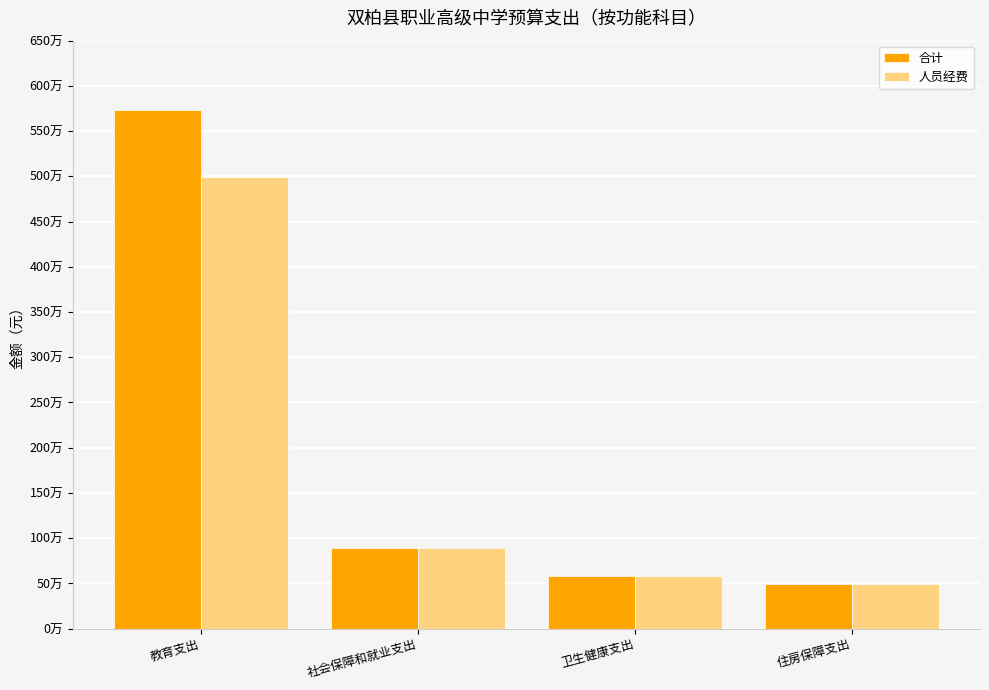

Reading left to right, transcribe all the data shown in this chart.

合计: 5737759.7	893349.3	586734.8	490033.6
人员经费: 4988059.7	893349.3	586734.8	490033.6